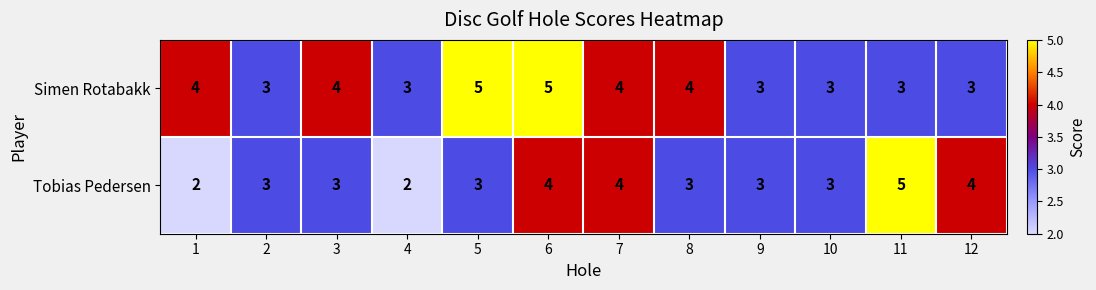

Count the Simen Rotabakk values in the range 3 to 4.

10